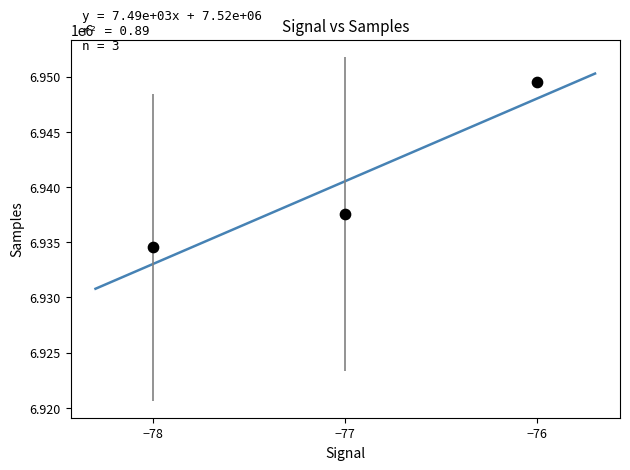

What Y value in the scatter plot is closest to 6942022?

6937556.2